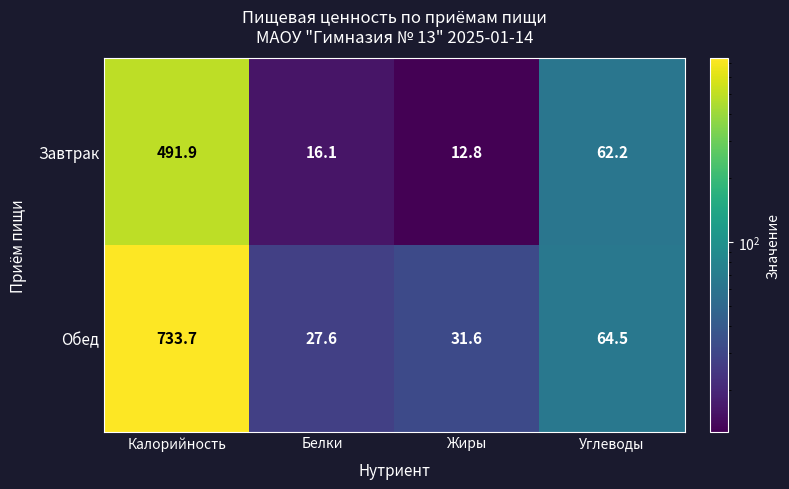

At which category does the chart reach its minimum across all series?

Жиры